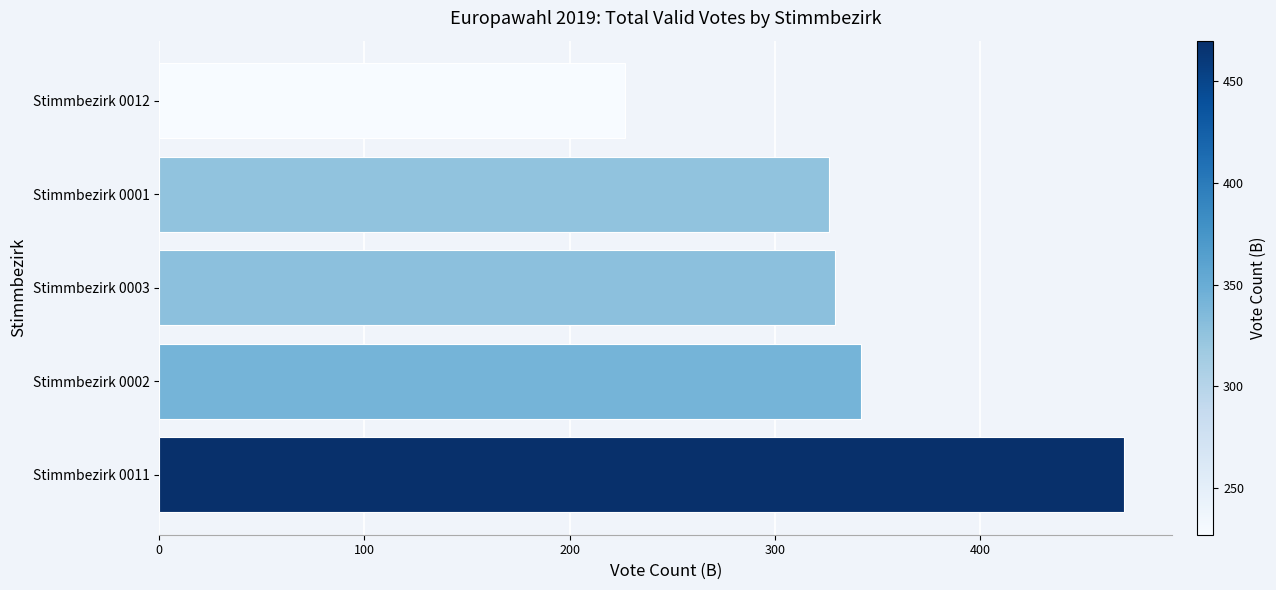

The chart shows a value of 777 at Stimmbezirk 0011. True or false?

False